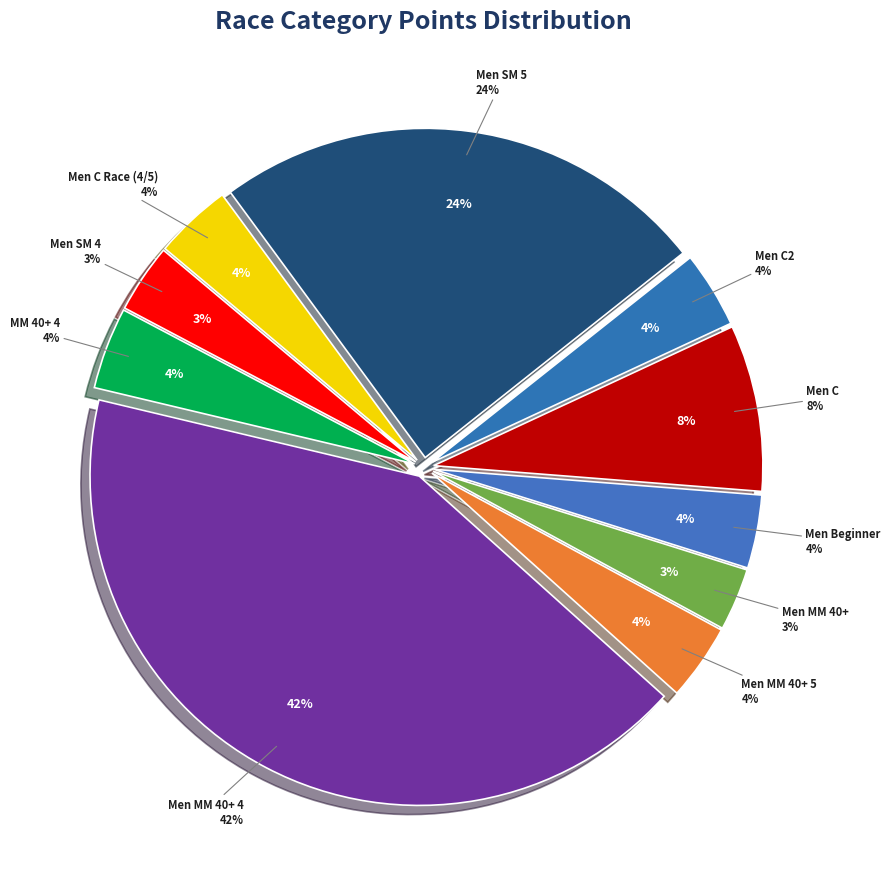

Count the number of slices in the pie.

10